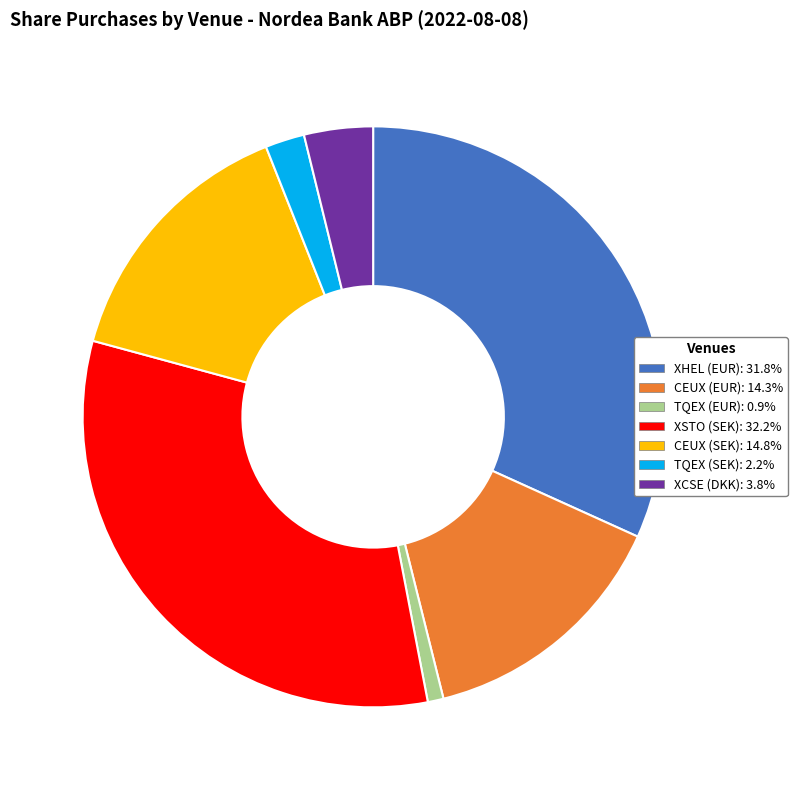

Is it true that CEUX (SEK) is 27% of the pie?

False